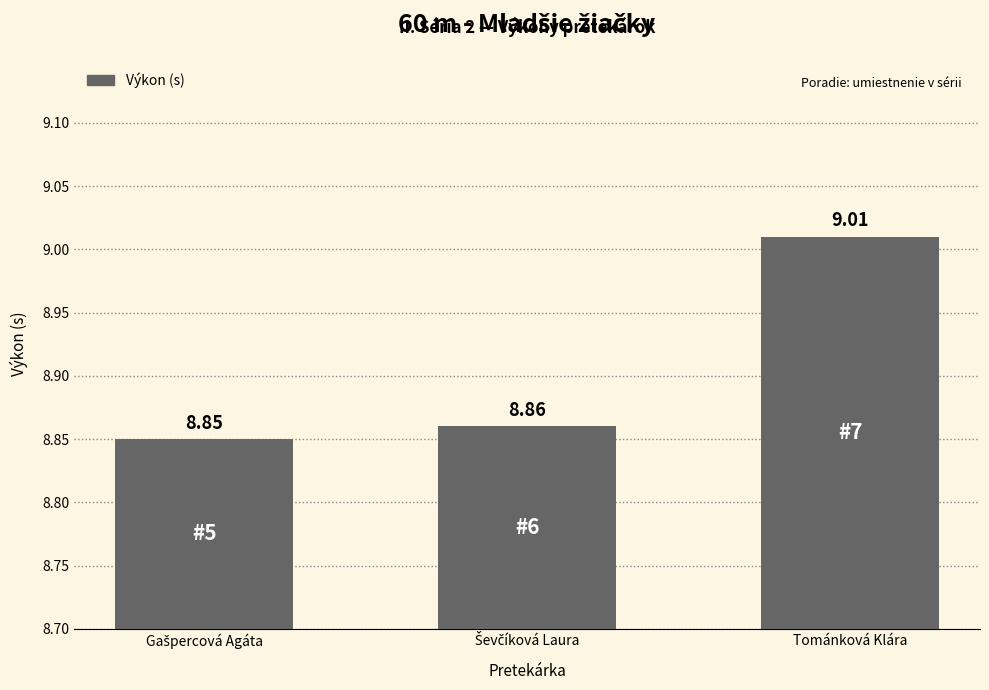

What is the average value?

8.9